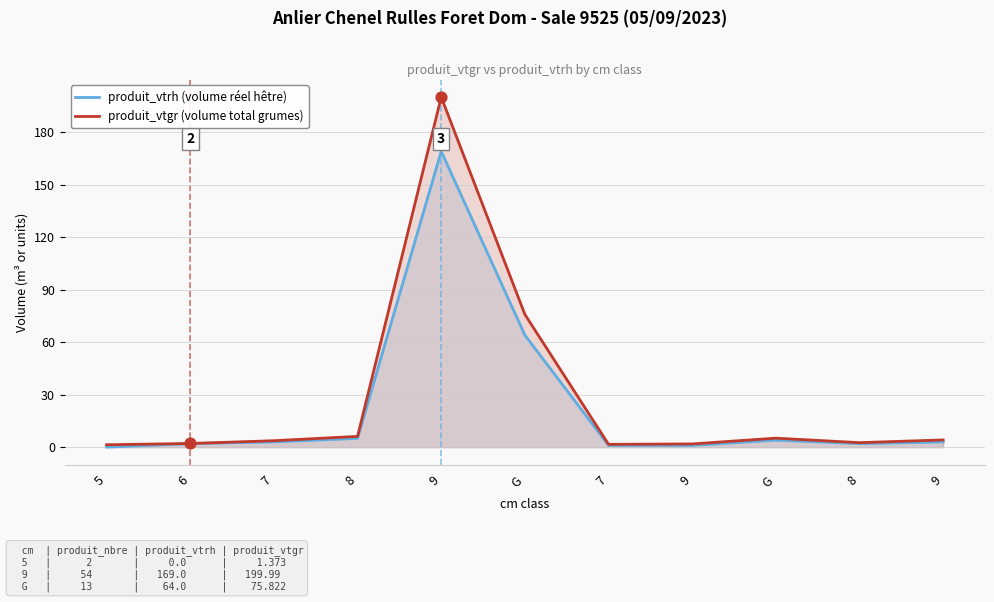

Which series has the largest Y range (max minus min)?

produit_vtgr (volume total grumes)